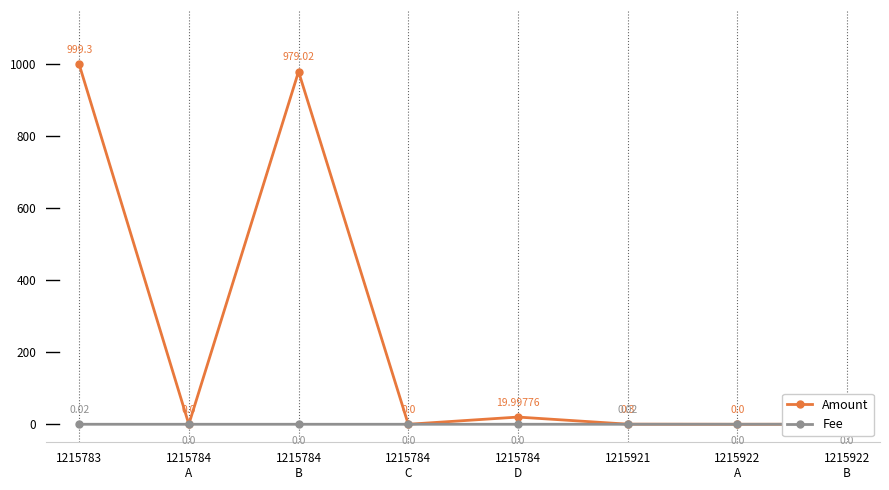

Reading left to right, list all the values displayed in this chart.

Amount: 999.3	0.0	979.0	0.0	20.0	0.3	0.0	0.1
Fee: 0.0	0.0	0.0	0.0	0.0	0.0	0.0	0.0